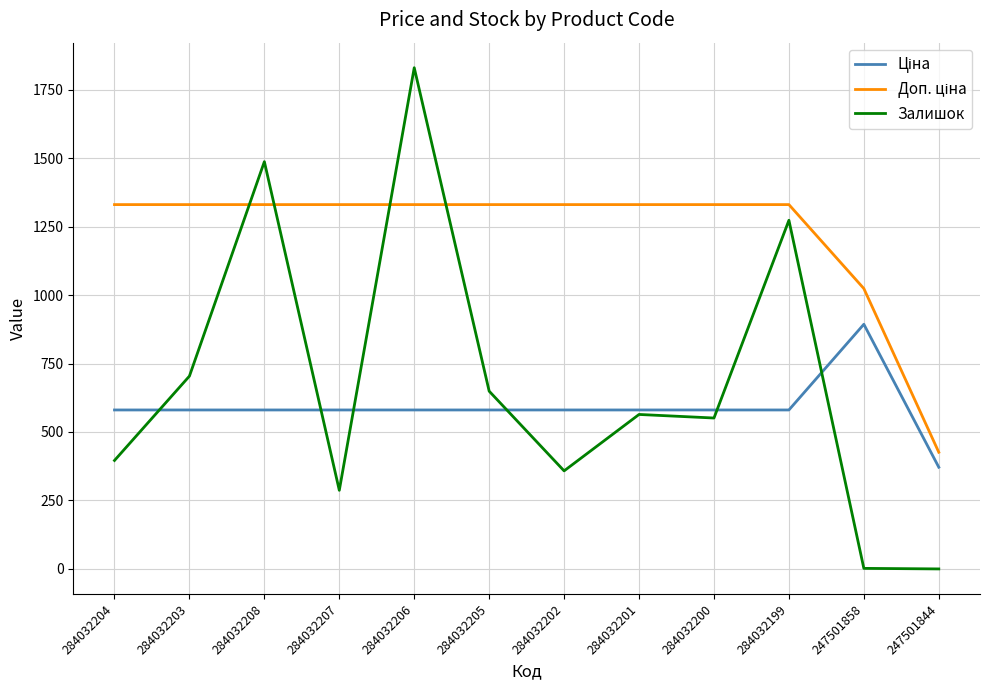

Does the chart display data point markers on the line(s)?

No